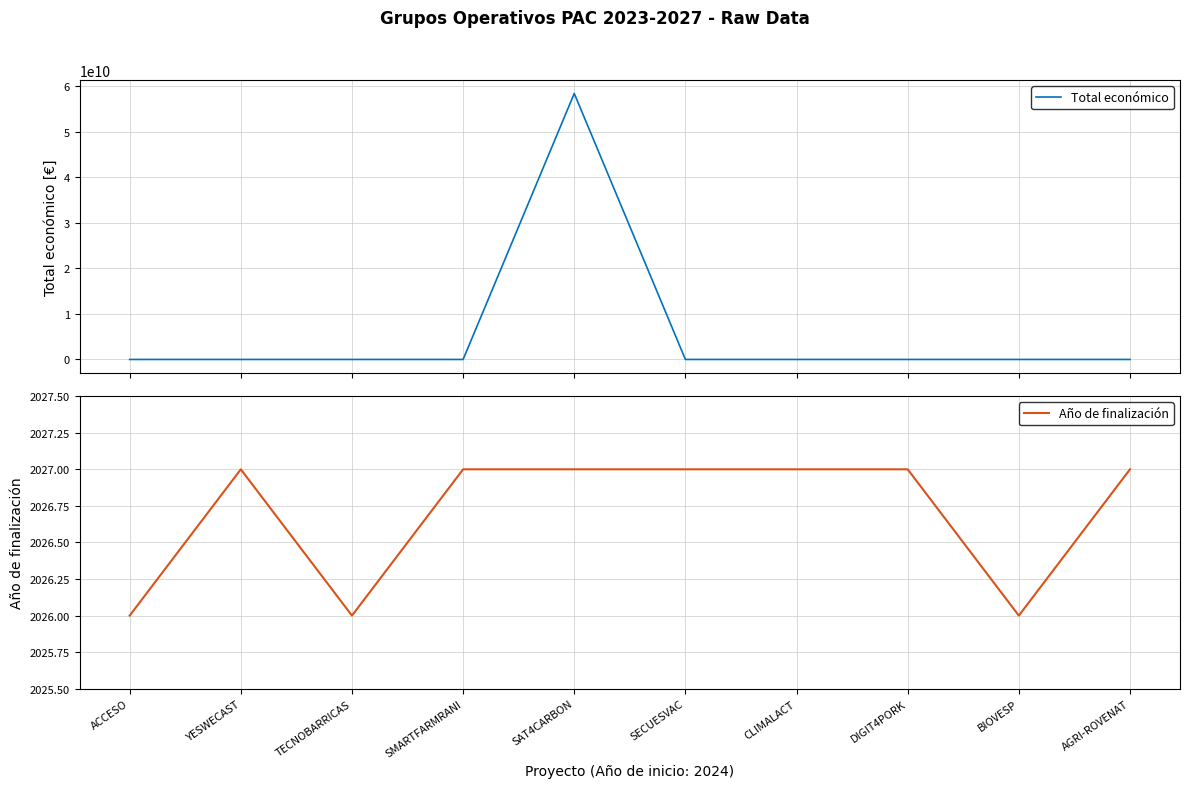

What is the maximum value shown in the chart?

58462941715